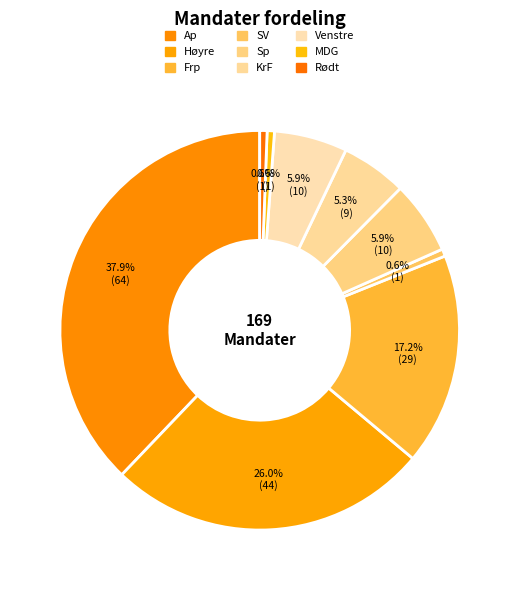

To the nearest percent, what is the combined percentage of KrF and Venstre?

11%